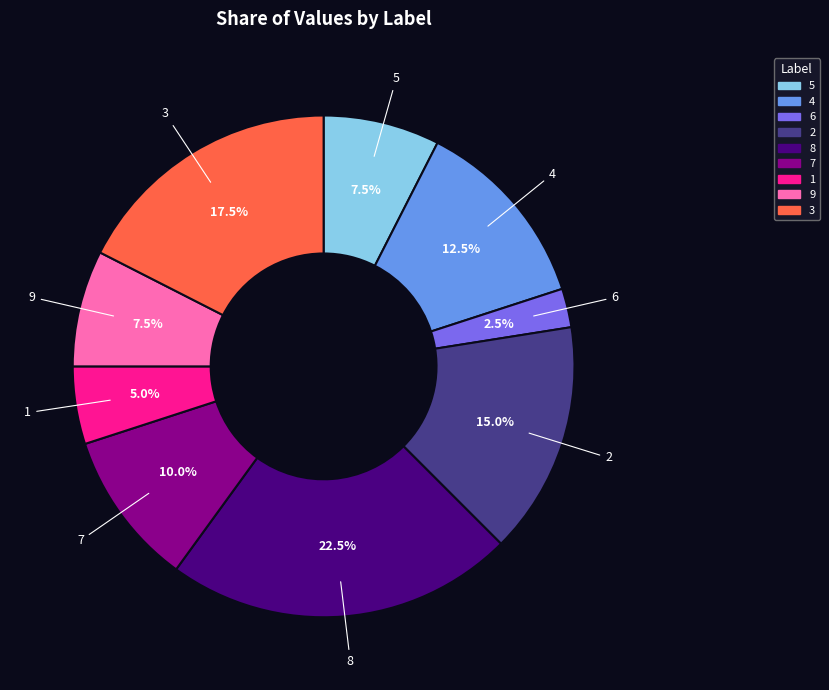

What is the ratio of the value at 8 to the value at 9?

3.0